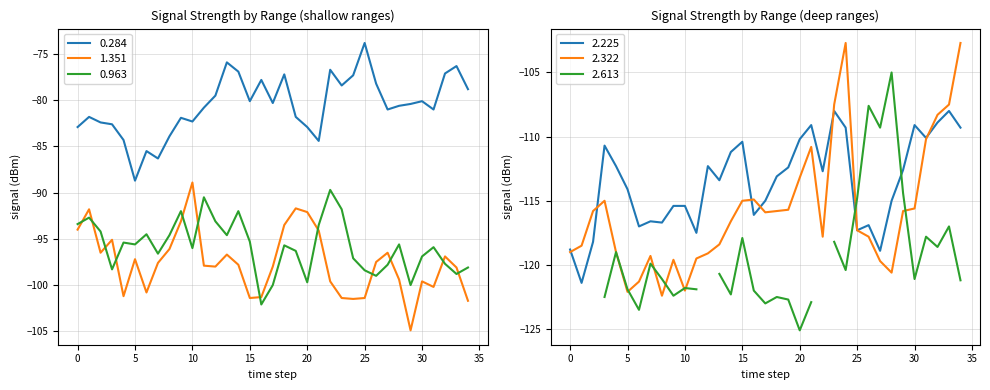

Where does the 0.963 series first go above -95?

0